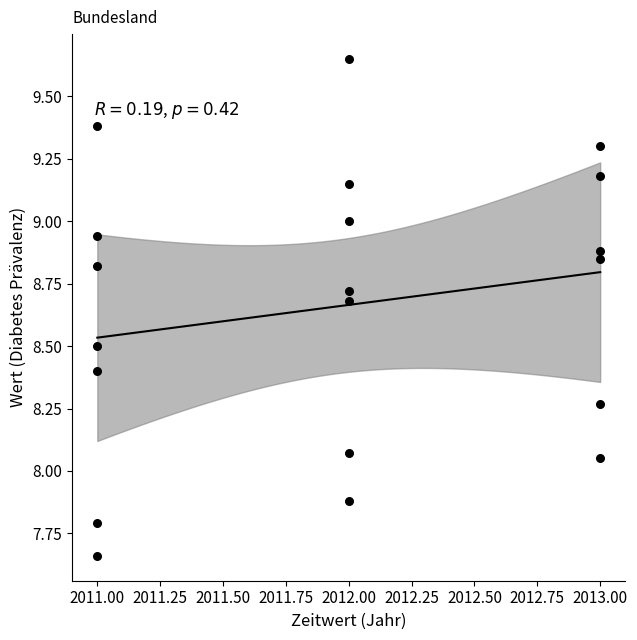

What is the range of Y values (max minus min)?

2.0